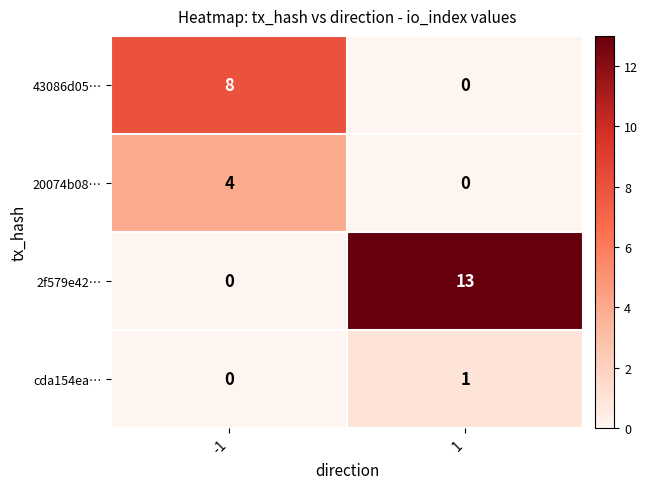

What is the greatest value displayed?

13